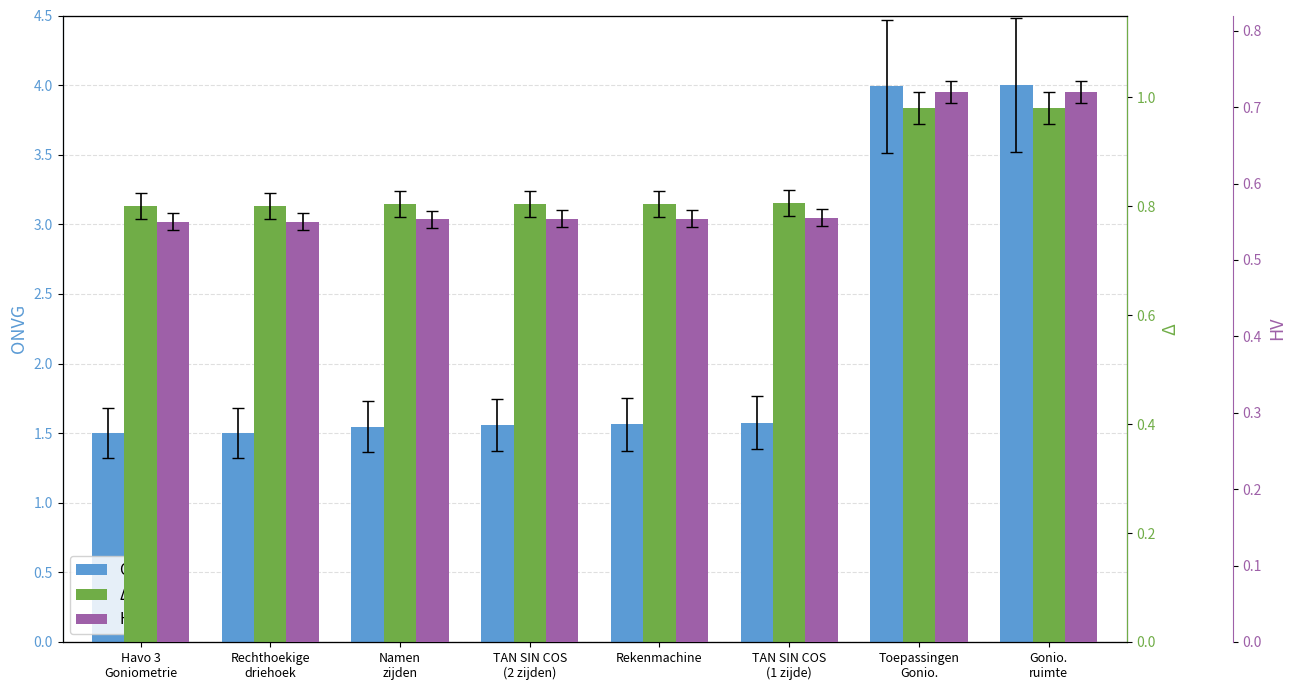

The value of HV at Namen
zijden is 0.6. True or false?

True